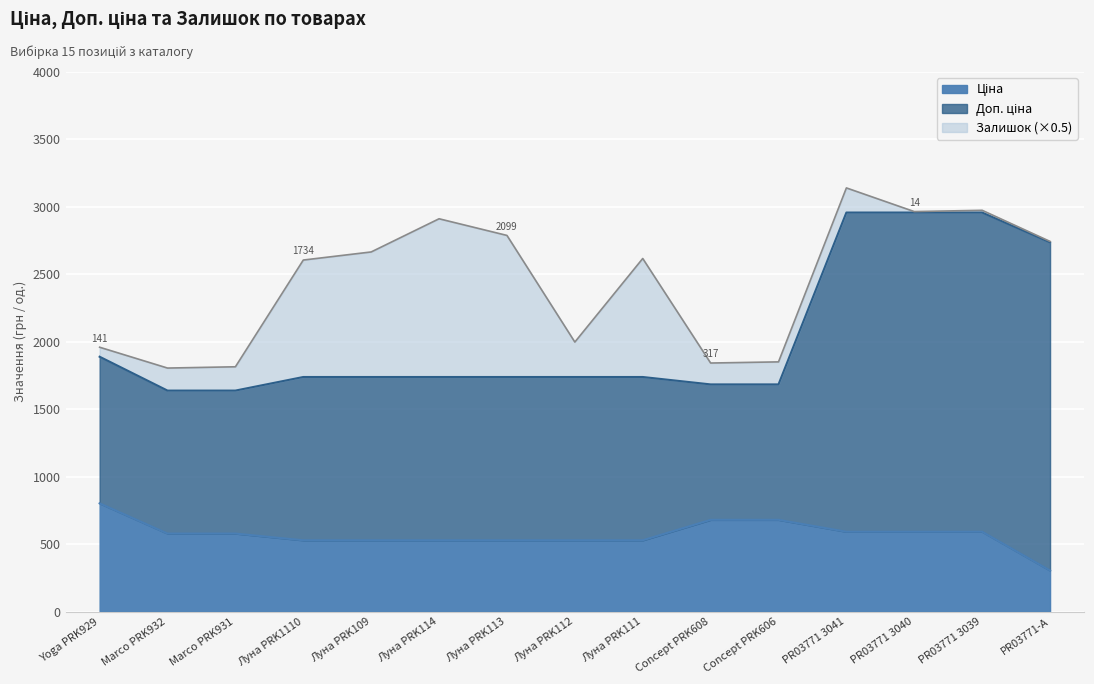

Does the chart display data point markers on the line(s)?

No